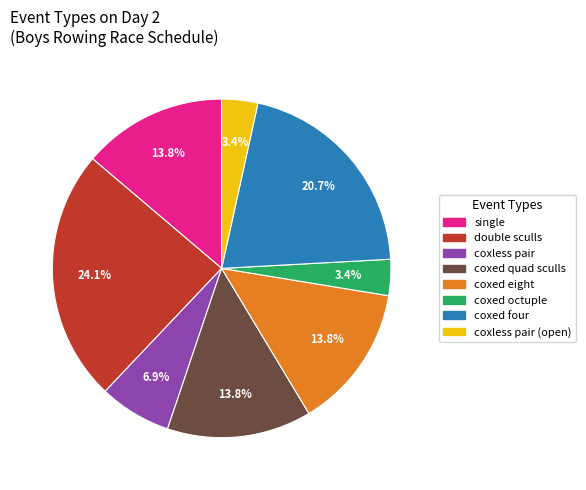

Is there a majority slice in this chart?

No